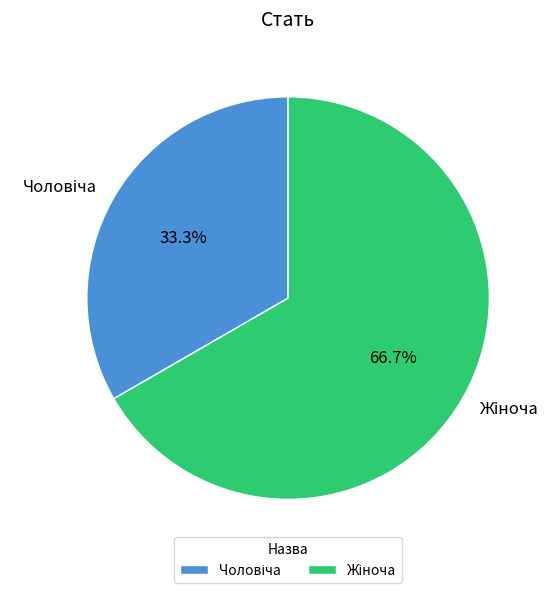

Is there any slice that represents more than half of the pie?

Yes